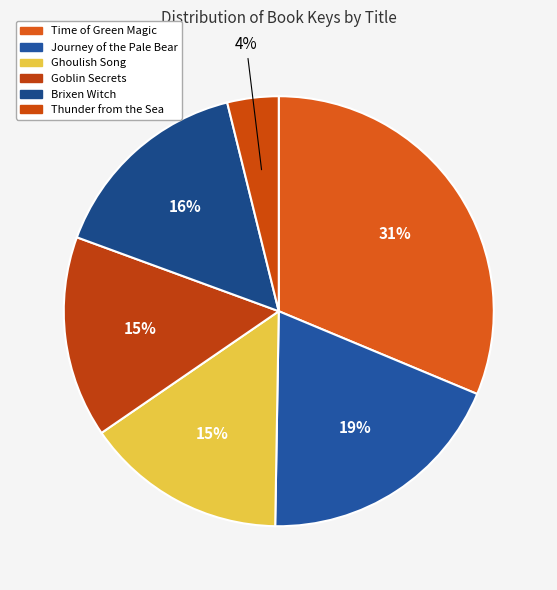

How many slices are in this pie chart?

6